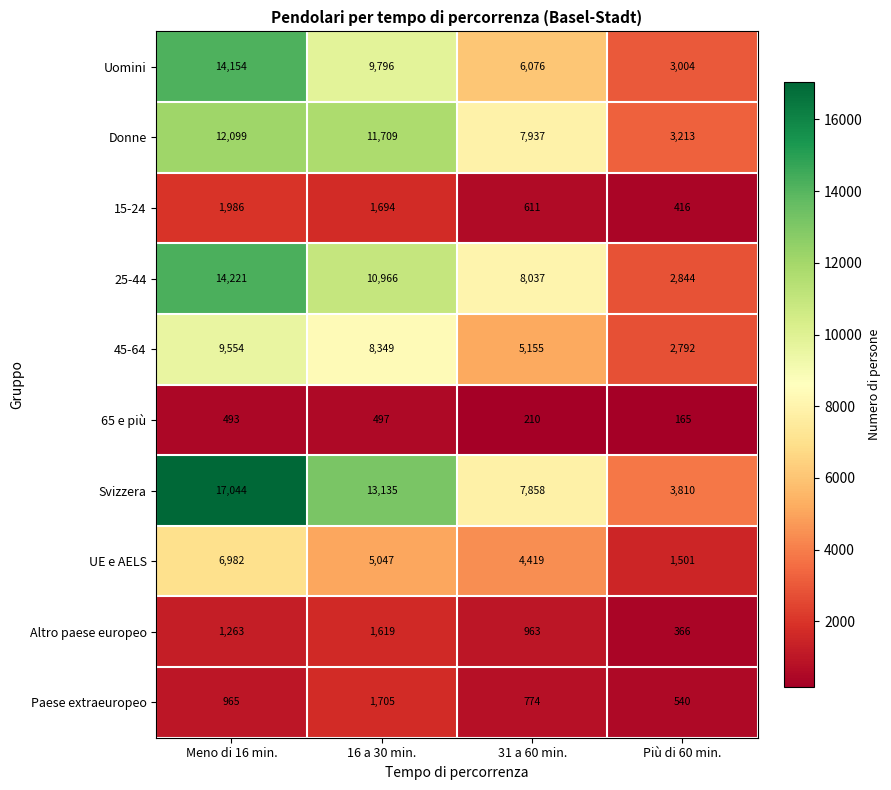

True or false: 25-44 has a value of 2844 at Più di 60 min..

True